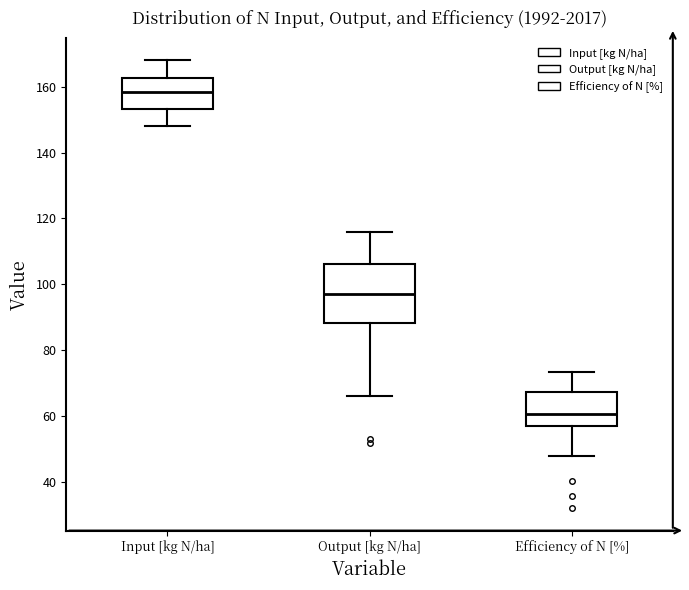

Which box is the tallest, from its lower edge to its upper edge?

Output [kg N/ha]